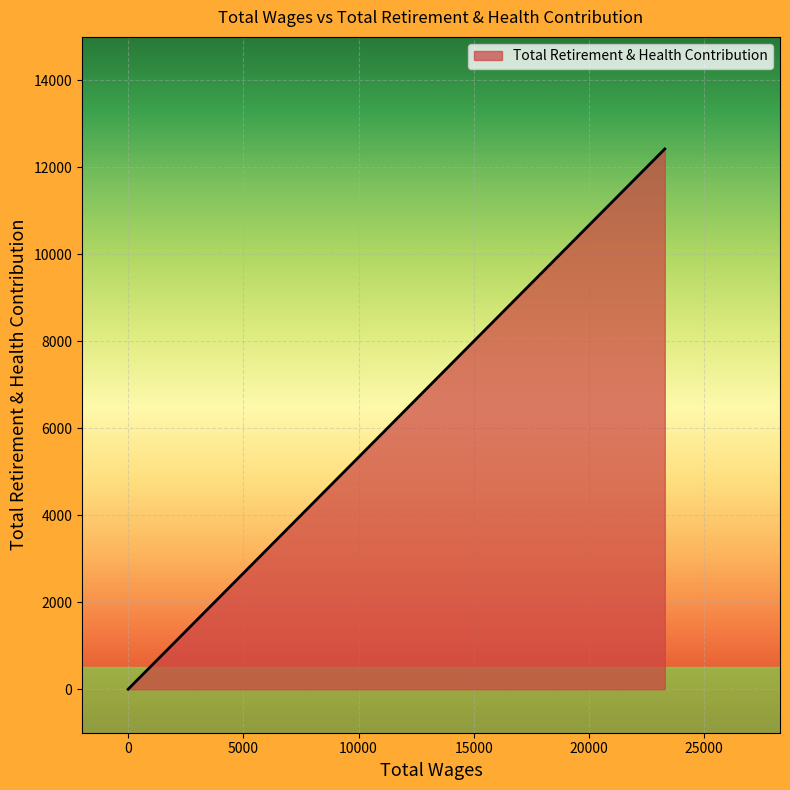

The value at 23287.0 is 6787. True or false?

False